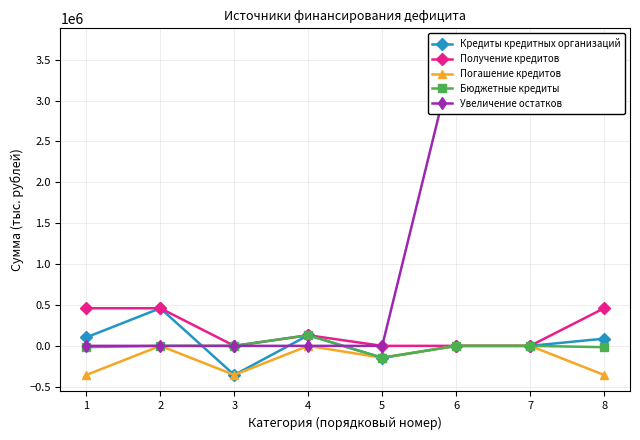

Which series has the largest total across all categories?

Увеличение остатков